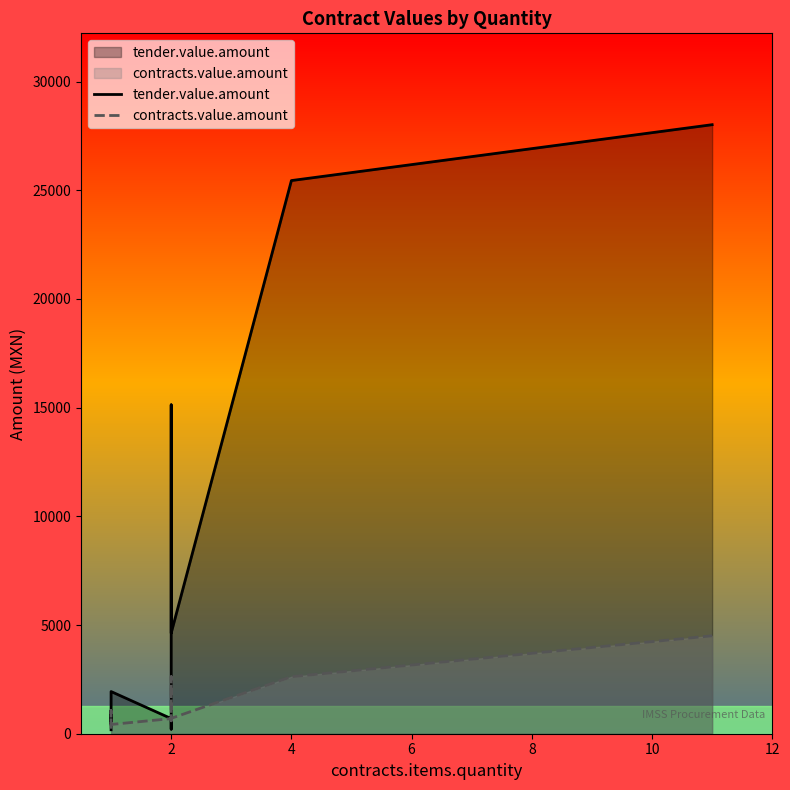

True or false: tender.value.amount and contracts.value.amount cross at least once.

False